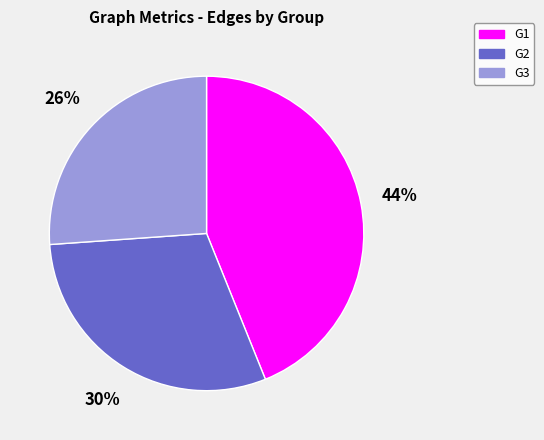

To the nearest percent, what is the difference between the largest and smallest slice percentages?

18%